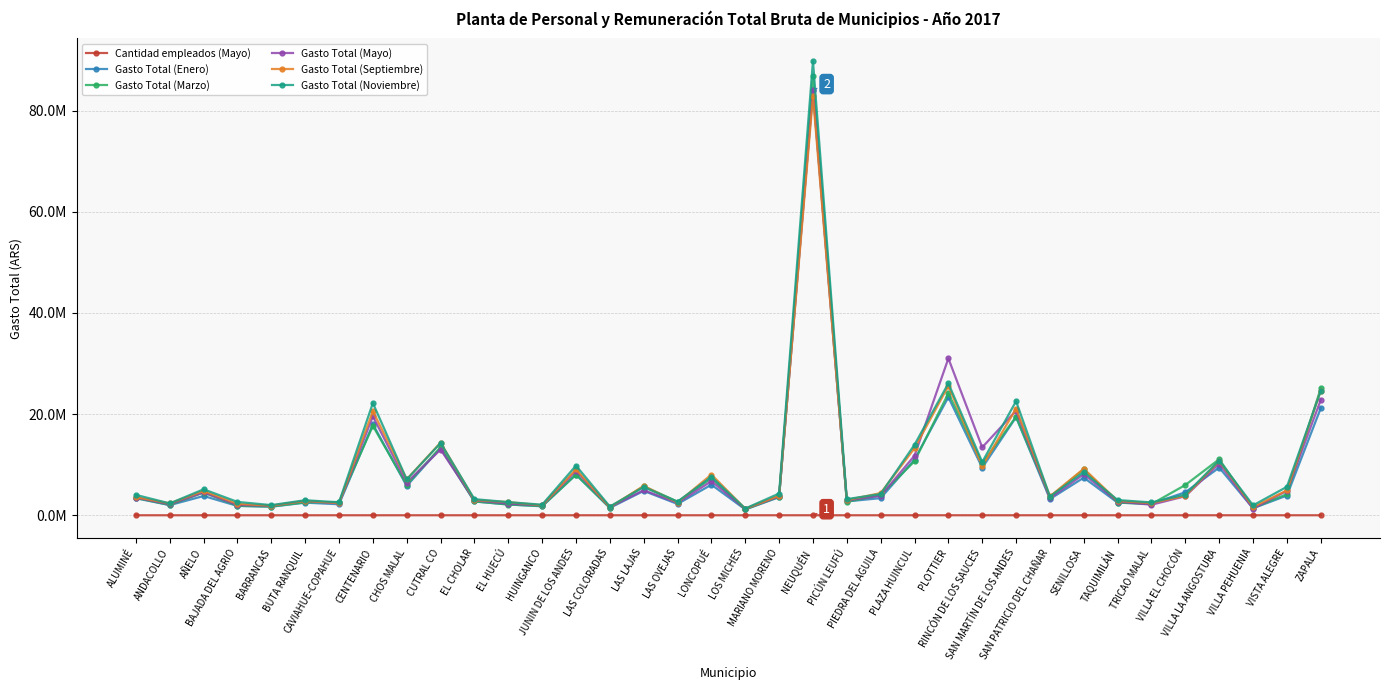

What is the value of the Gasto Total (Septiembre) point at the 10th from the left?

14355682.1